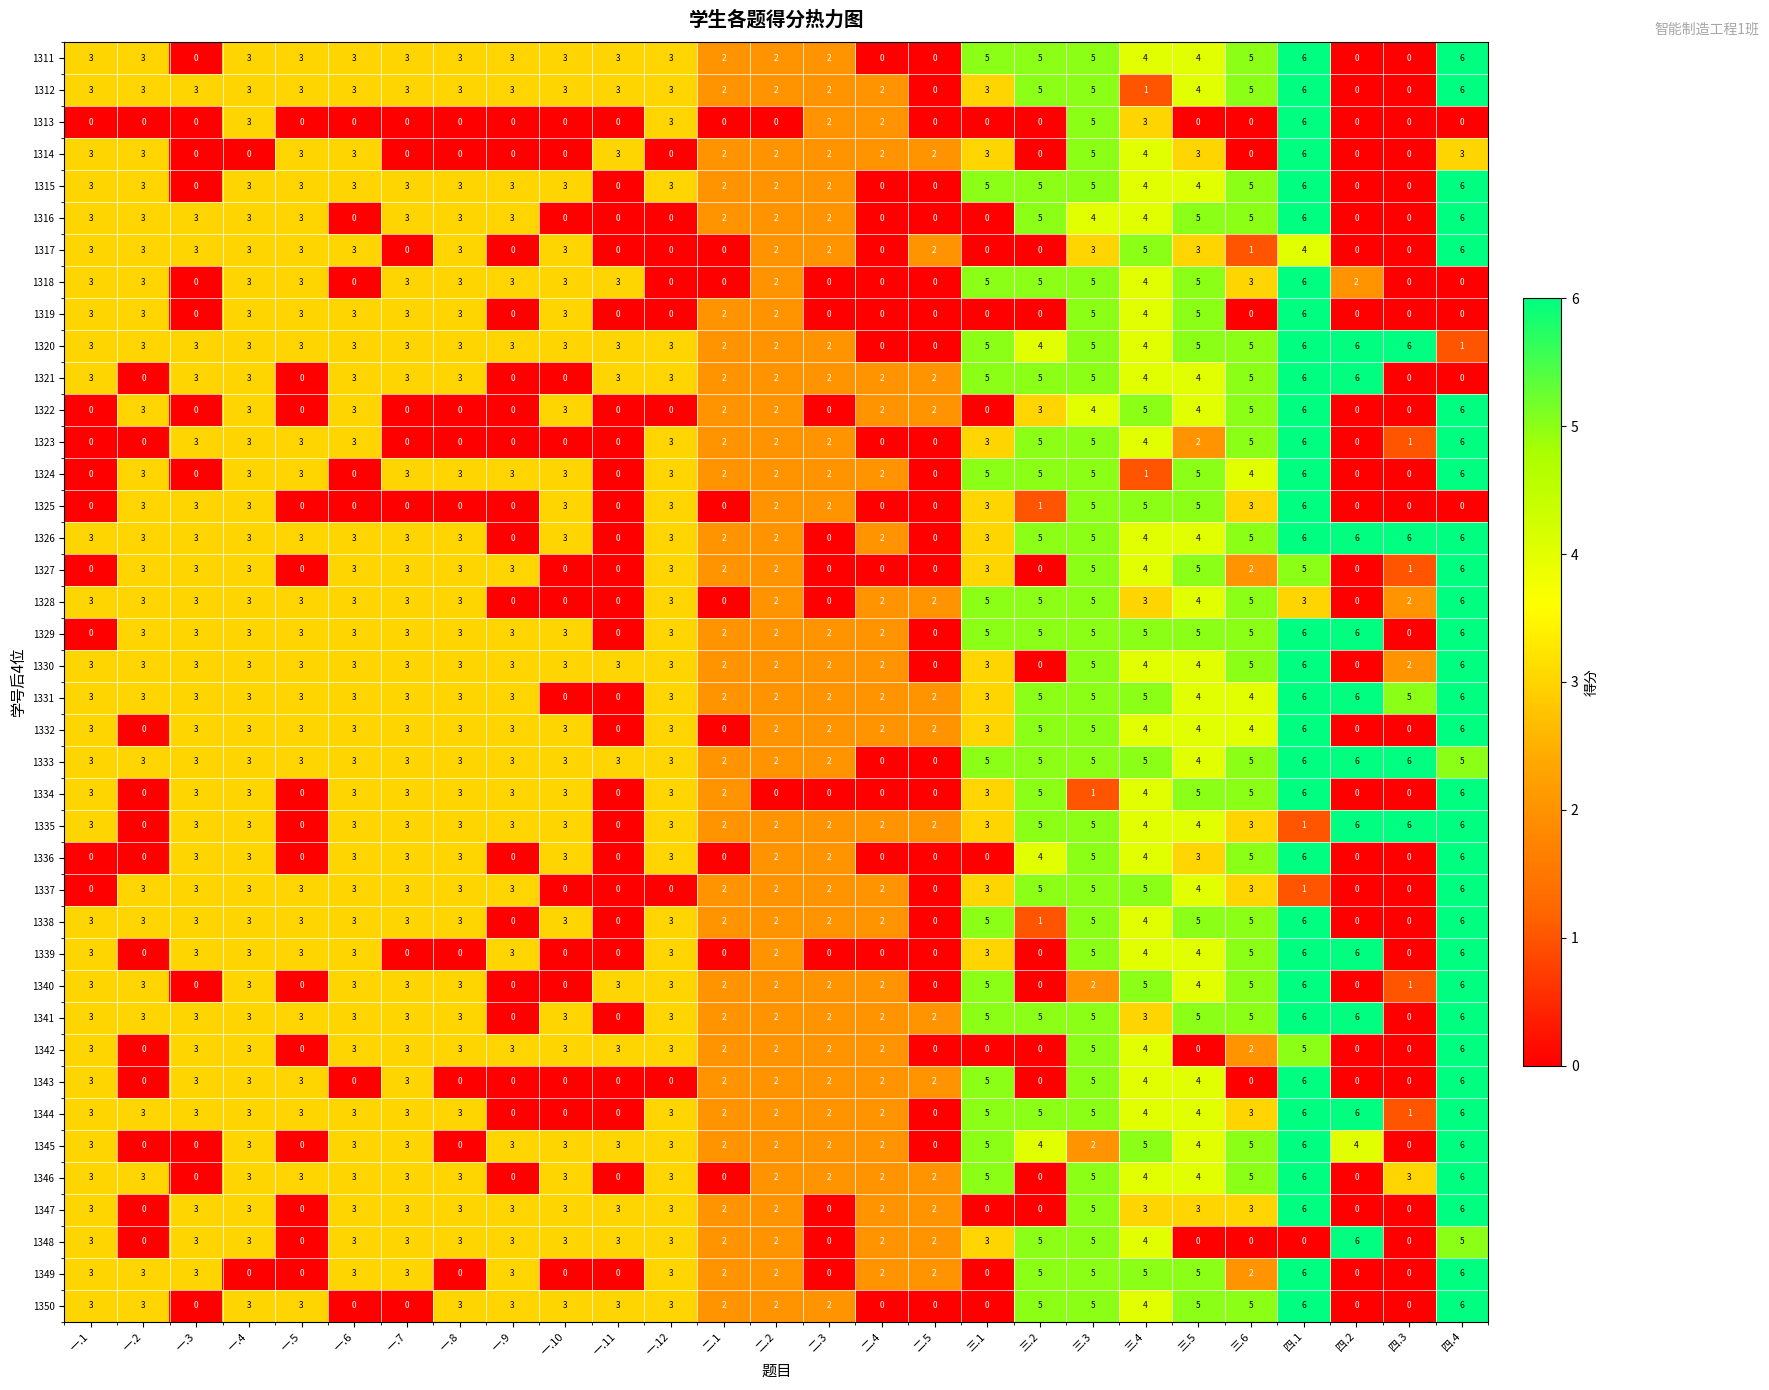

How many 1349 values are between 0 and 3?

21